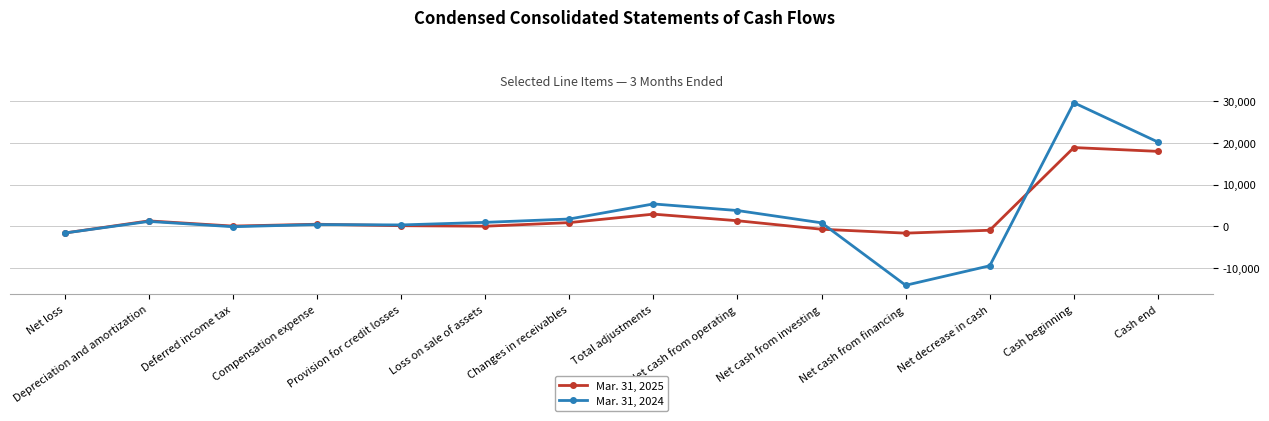

What position from the right is Deferred income tax?

12